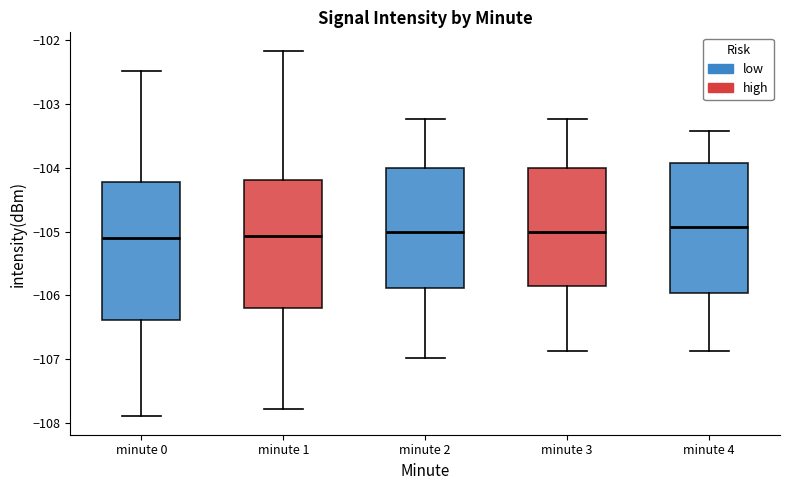

Reading left to right, transcribe this box plot: for each box, give where its median line is, the range the box spans, and where its two whiskers end, as read against the y-axis. The values are not printed on the chart, so give them approximately, as read against the axis.

minute 0: median -105.1, box -106.4 to -104.2, whiskers -107.9 to -102.5
minute 1: median -105.1, box -106.2 to -104.2, whiskers -107.8 to -102.2
minute 2: median -105.0, box -105.9 to -104.0, whiskers -107.0 to -103.2
minute 3: median -105.0, box -105.9 to -104.0, whiskers -106.9 to -103.2
minute 4: median -104.9, box -106.0 to -103.9, whiskers -106.9 to -103.4